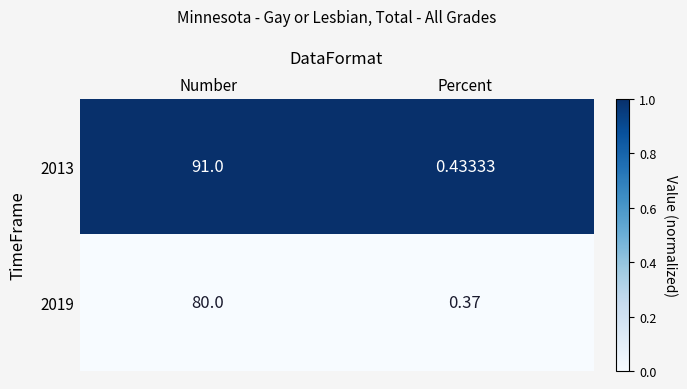

Is the value of 2019 at Percent greater than the value of 2013 at Number?

No